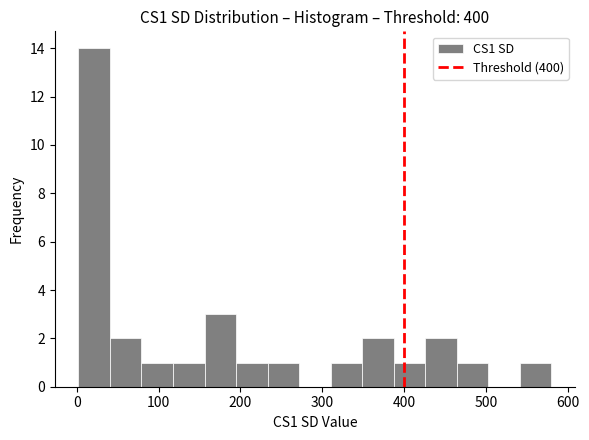

Around what value on the x-axis is the tallest bar? Give the approximate position of its centre, as read against the axis.

20